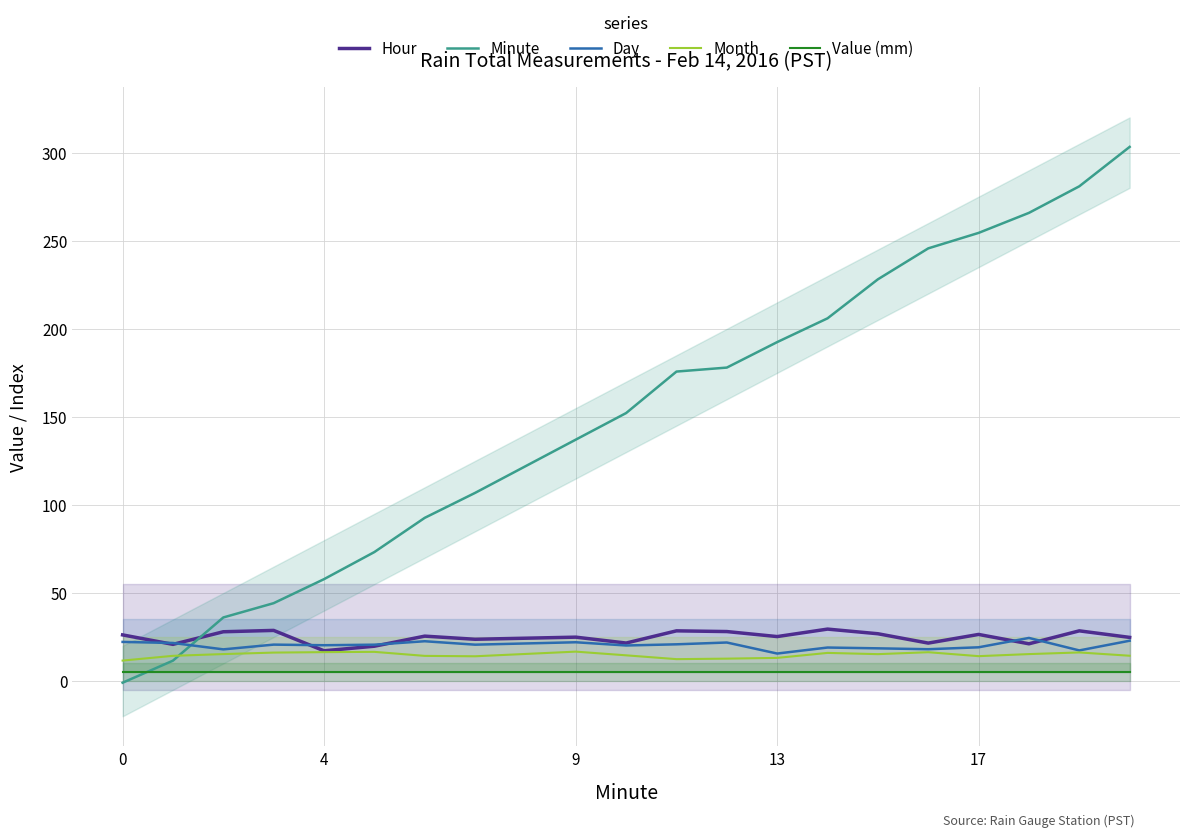

Read the Minute value at 9.

137.1